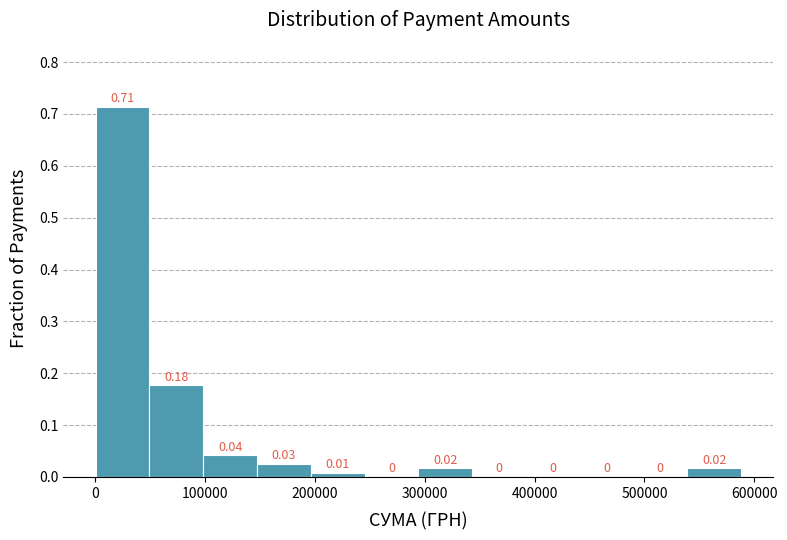

Over which range of the x-axis is the bar tallest?

0 to 50000